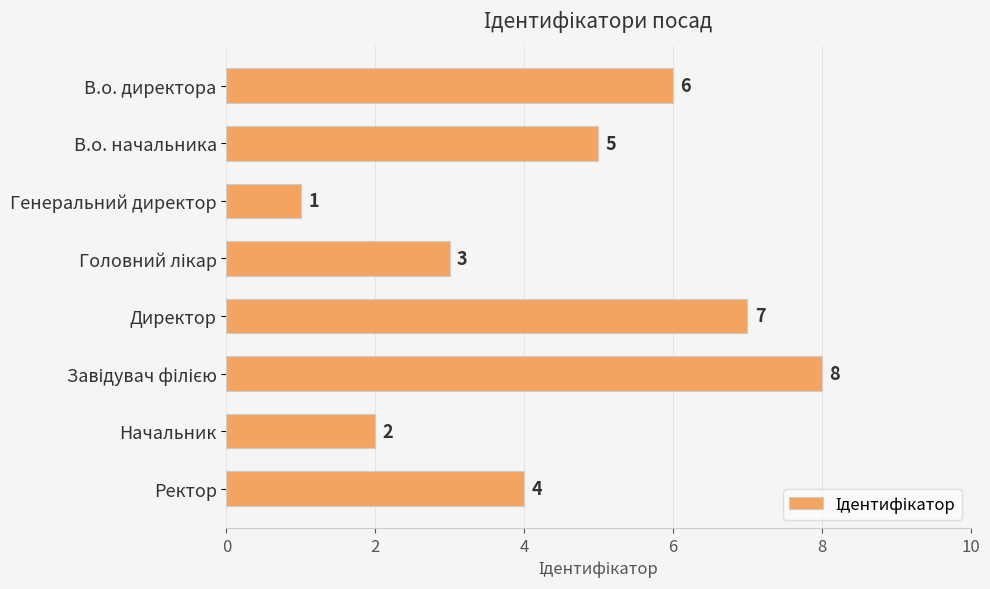

What is the greatest value displayed?

8